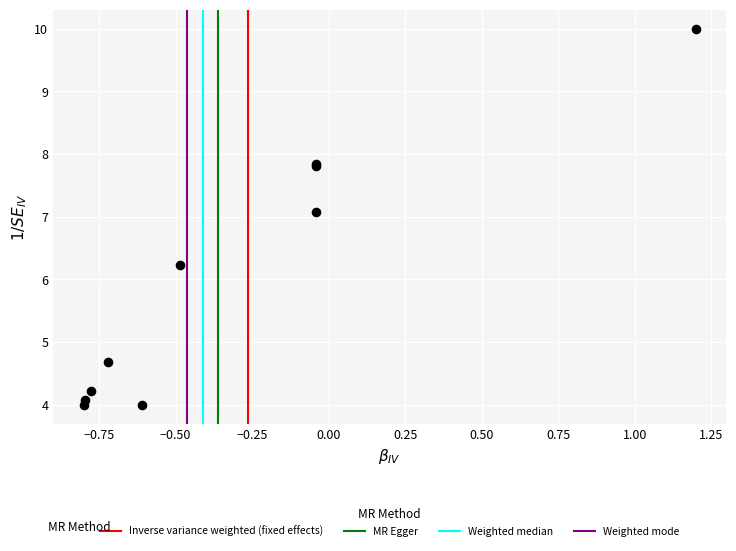

What Y value in the scatter plot is closest to 7?

7.1